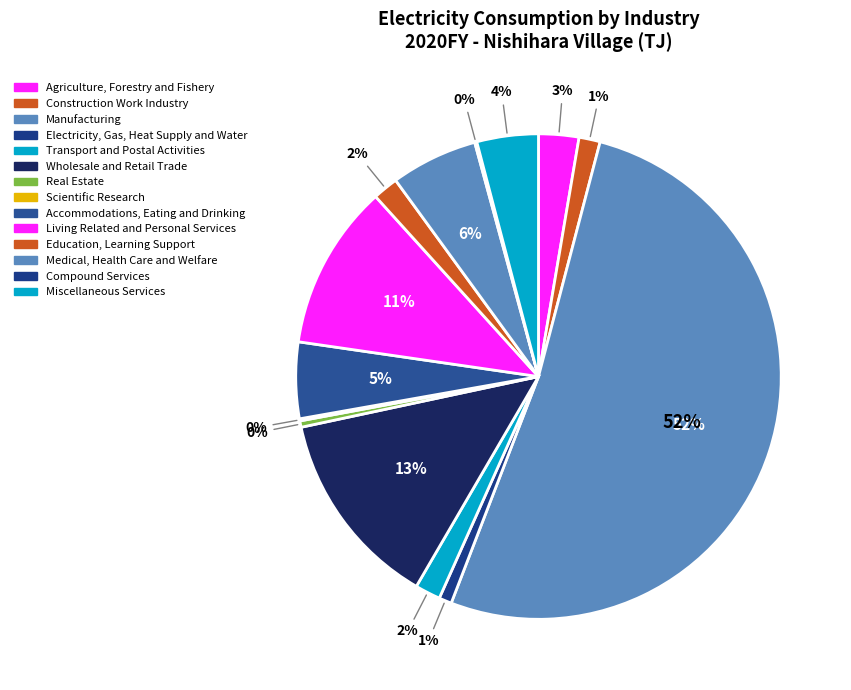

What is the change in value from Wholesale and Retail Trade to Medical, Health Care and Welfare?

-5.3